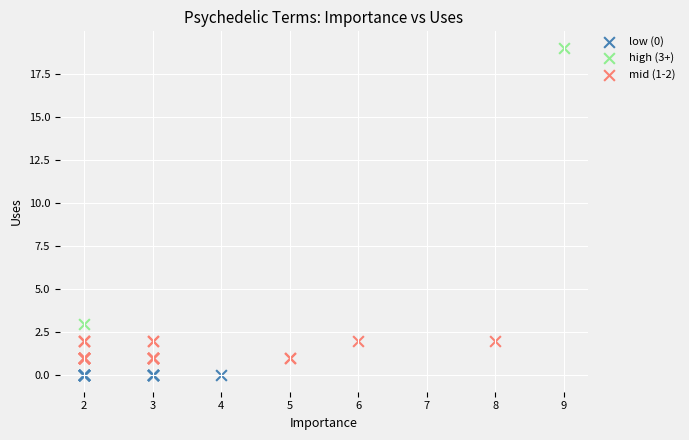

What are all the series names shown in the legend?

low (0), high (3+), mid (1-2)